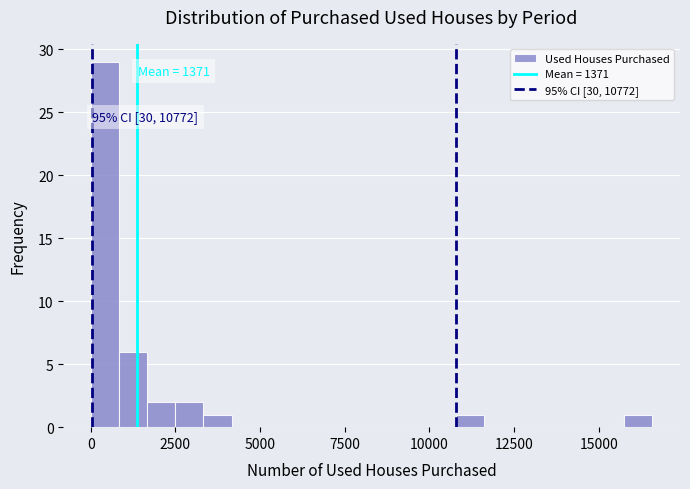

Around what value on the x-axis is the tallest bar? Give the approximate position of its centre, as read against the axis.

500